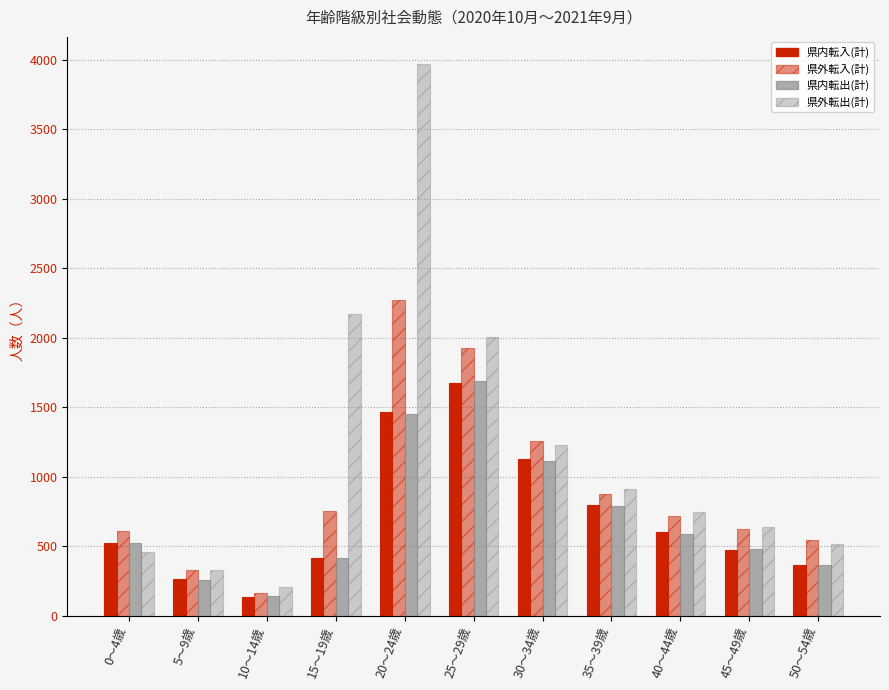

How many bars are there in each group?

4